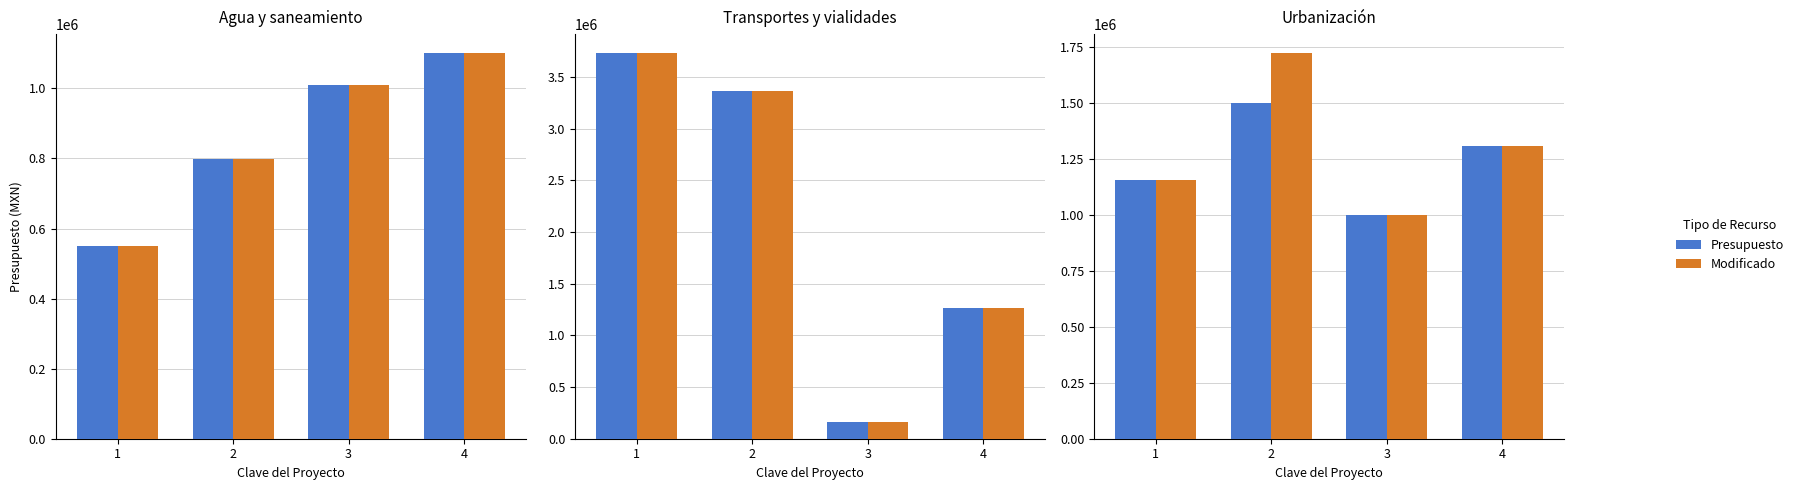

List the labels in order of Presupuesto value, largest first.

2, 4, 1, 3